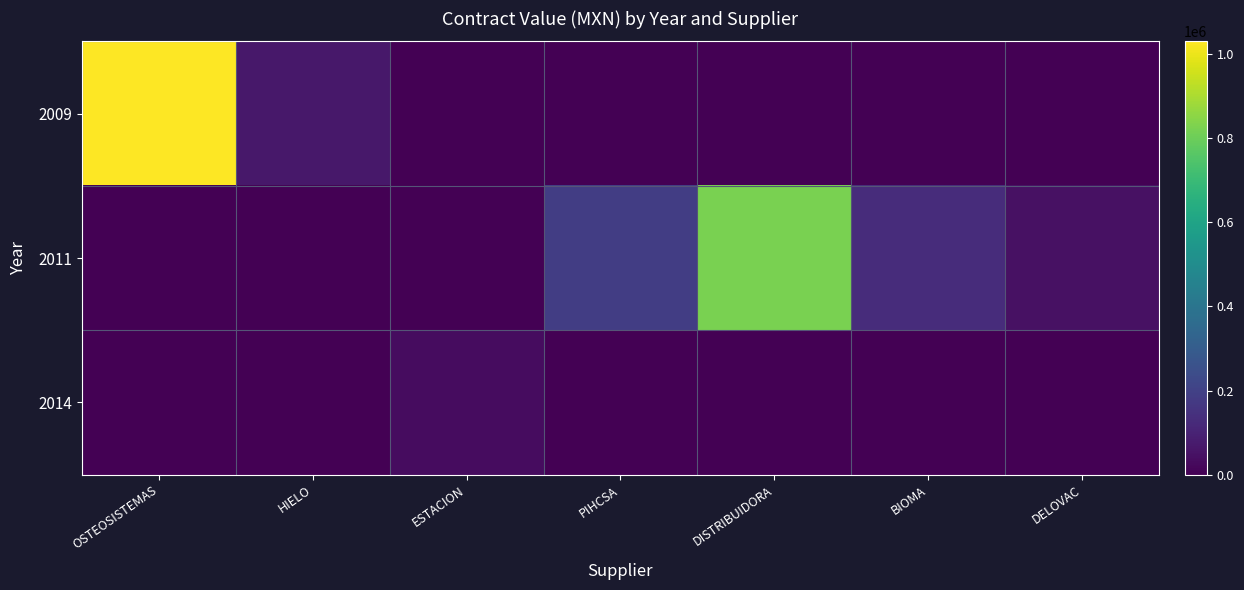

What is the total value across all series at OSTEOSISTEMAS?

1029825.0